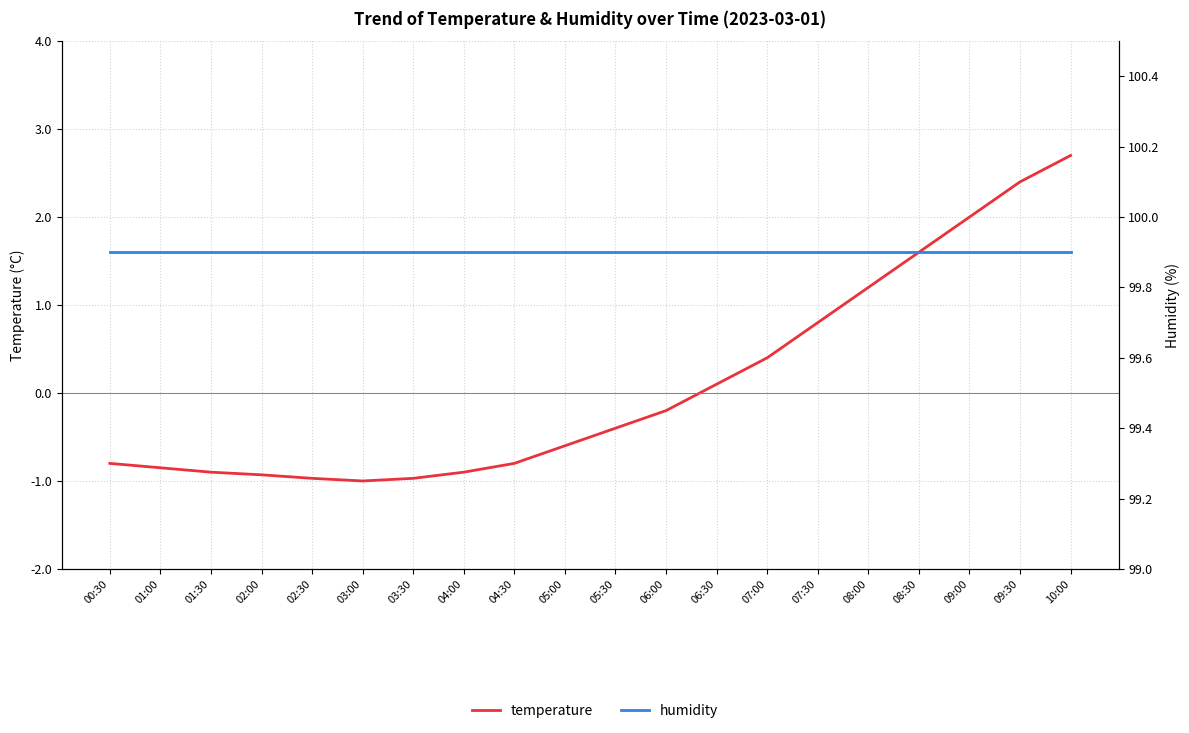

Rank the categories by humidity value from lowest to highest.

00:30, 01:00, 01:30, 02:00, 02:30, 03:00, 03:30, 04:00, 04:30, 05:00, 05:30, 06:00, 06:30, 07:00, 07:30, 08:00, 08:30, 09:00, 09:30, 10:00